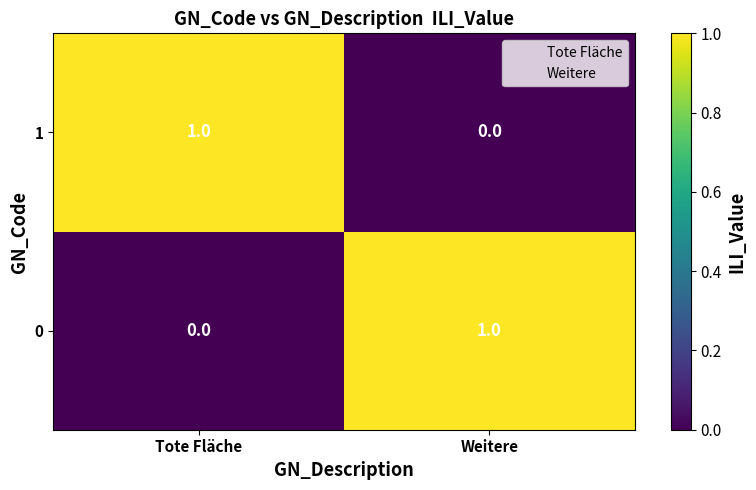

What is the spread (max minus min) of values at Weitere?

1